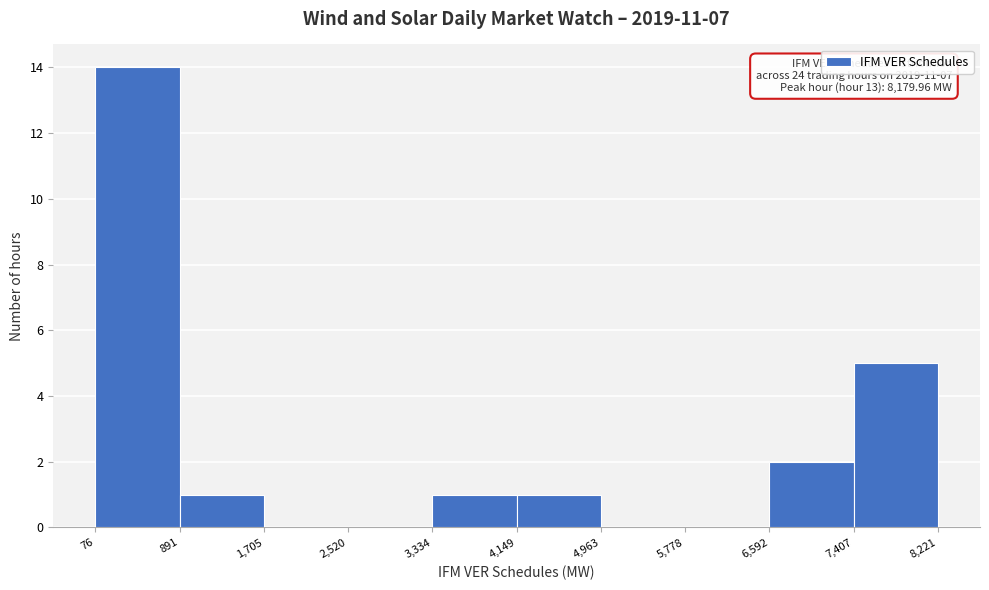

Which range on the x-axis has the tallest bar?

76 to 891